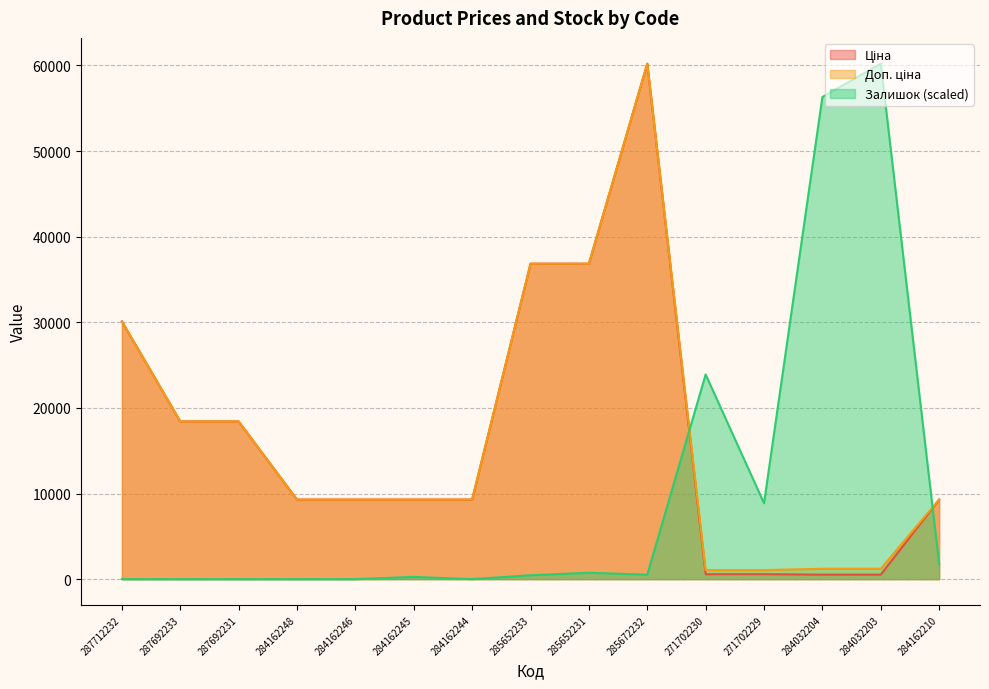

True or false: Доп. ціна and Ціна intersect in this chart.

False